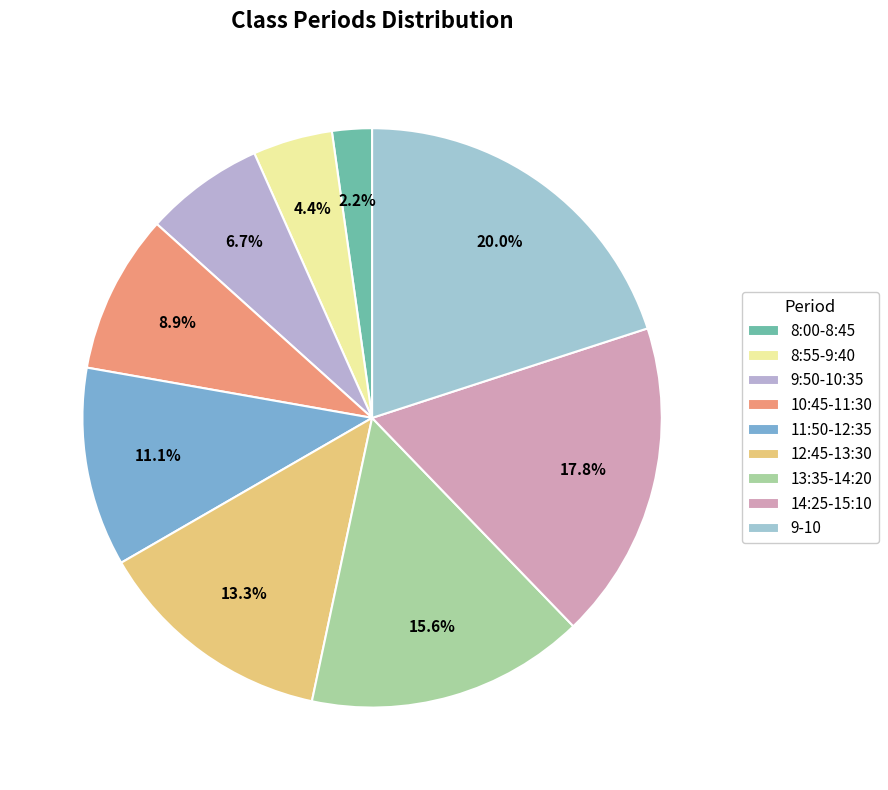

Count the number of slices in the pie.

9